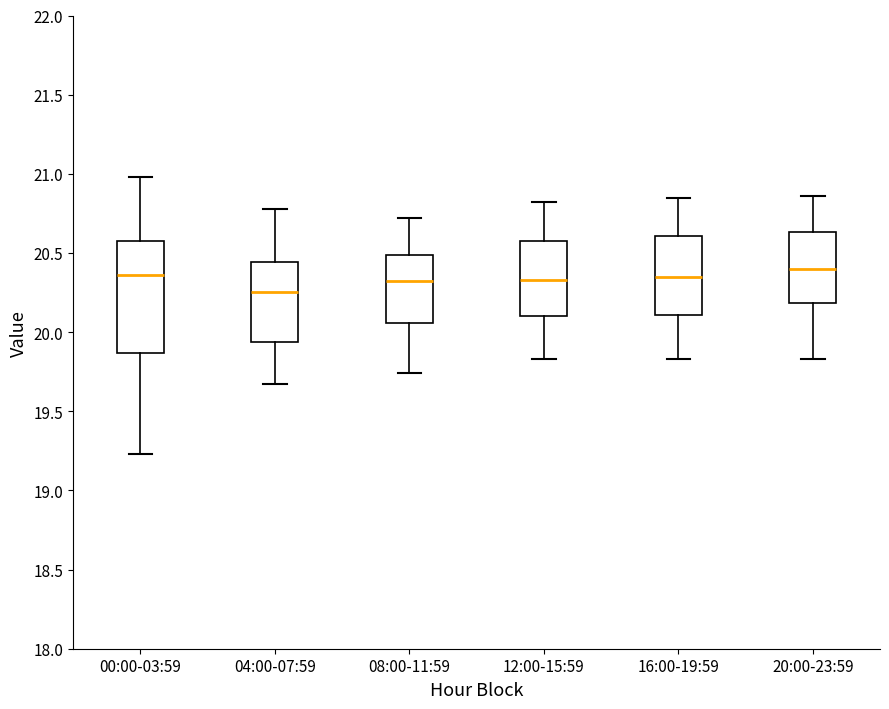

Reading left to right, transcribe this box plot: for each box, give where its median line is, the range the box spans, and where its two whiskers end, as read against the y-axis. The values are not printed on the chart, so give them approximately, as read against the axis.

00:00-03:59: median 20.35, box 19.85 to 20.55, whiskers 19.25 to 21.00
04:00-07:59: median 20.25, box 19.95 to 20.45, whiskers 19.65 to 20.80
08:00-11:59: median 20.30, box 20.05 to 20.50, whiskers 19.75 to 20.70
12:00-15:59: median 20.35, box 20.10 to 20.55, whiskers 19.85 to 20.80
16:00-19:59: median 20.35, box 20.10 to 20.60, whiskers 19.85 to 20.85
20:00-23:59: median 20.40, box 20.20 to 20.65, whiskers 19.85 to 20.85